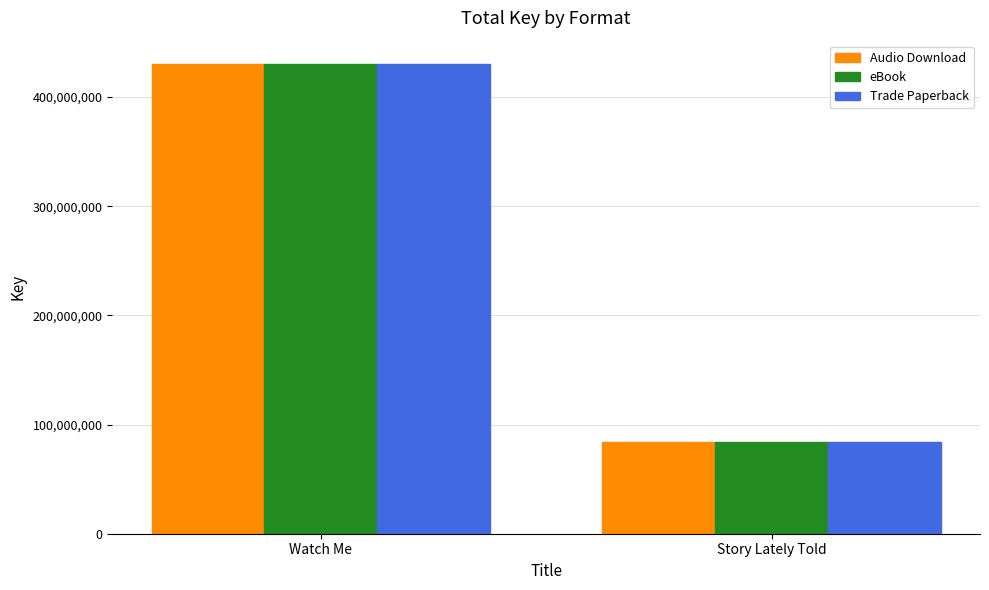

How many groups of bars are there?

2